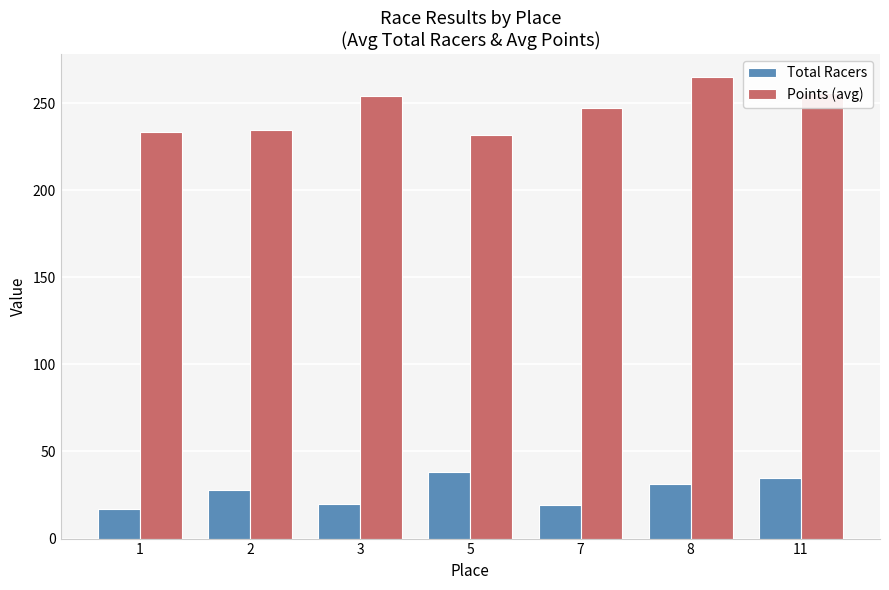

How many values in the Points (avg) series are below 246?

3